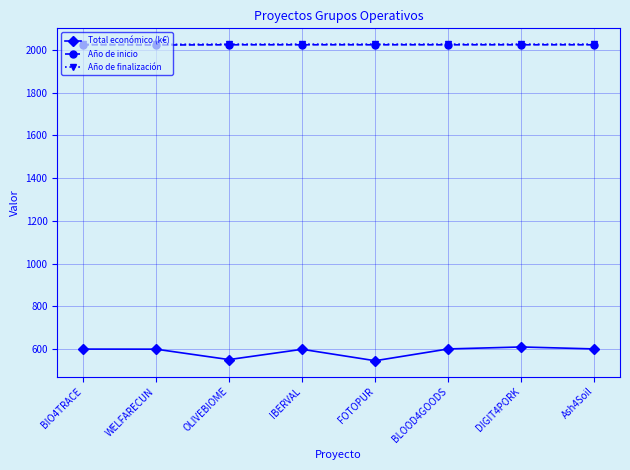

What is the label of the 2nd point from the left?

WELFARECUN